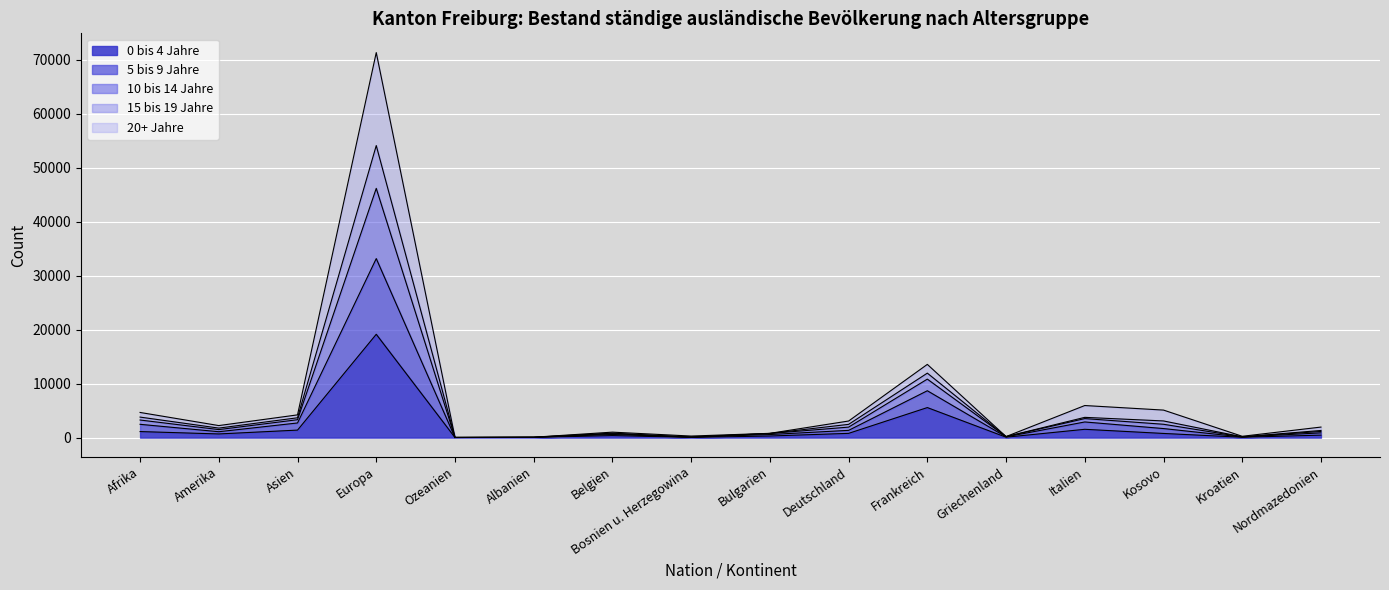

How many interior local valleys does the 10 bis 14 Jahre series have?

5